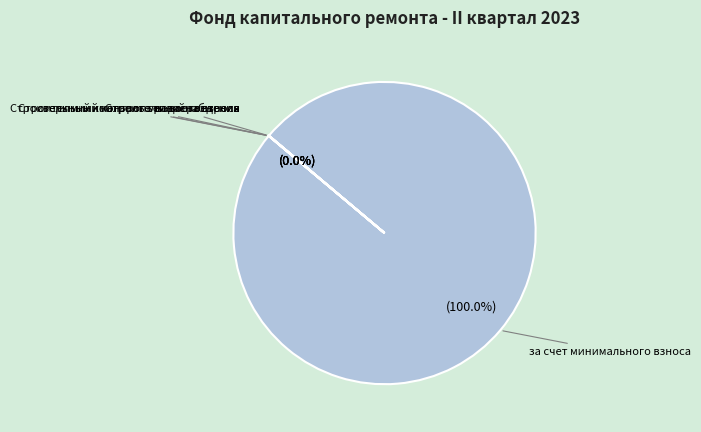

Is there any slice that represents more than half of the pie?

Yes